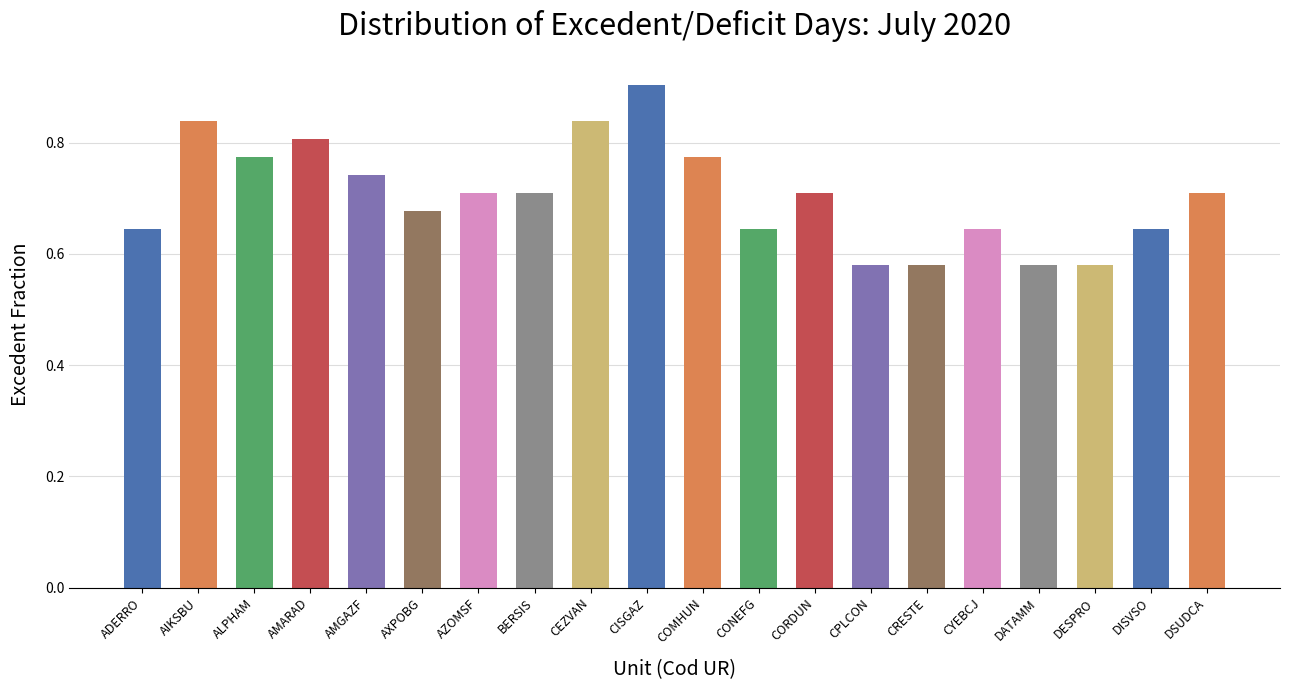

The value at AIKSBU is 0.8. True or false?

True